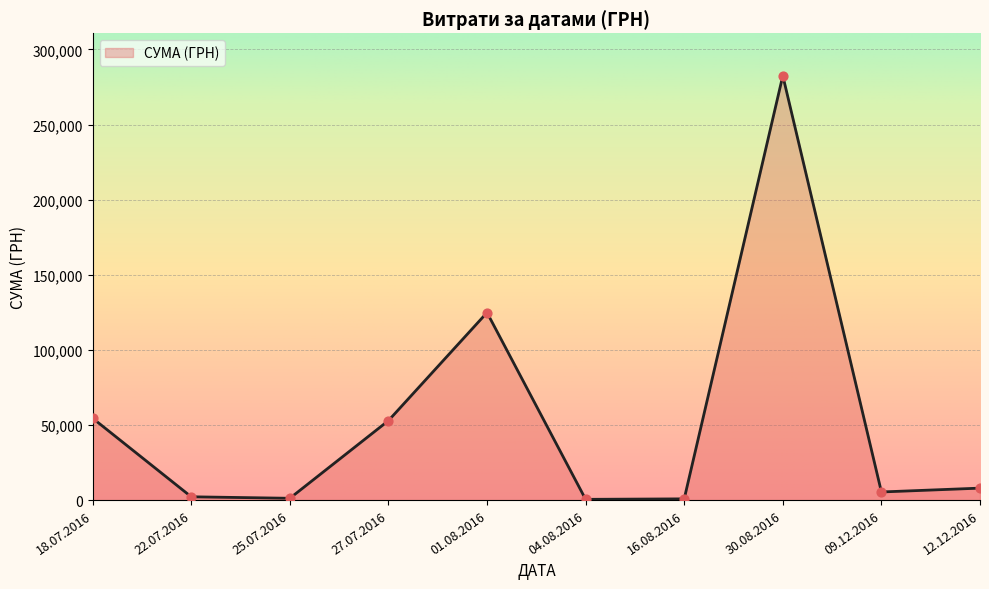

What is the change in value from 27.07.2016 to 12.12.2016?

-44925.0